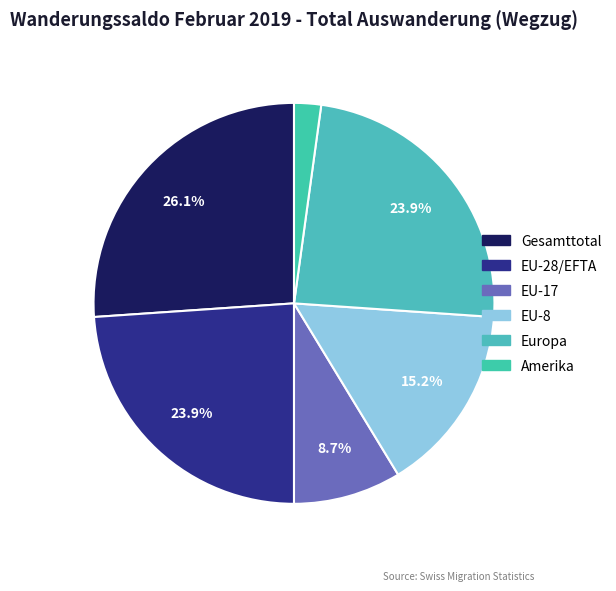

Is it true that EU-8 is 15% of the pie?

True